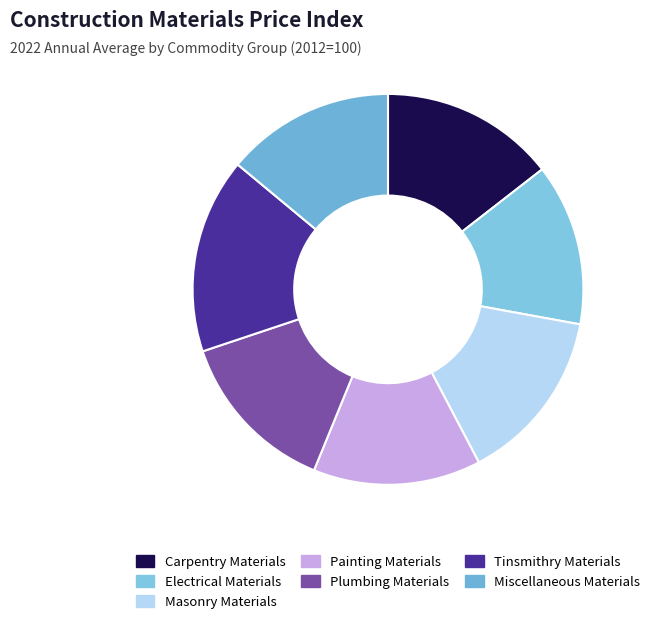

Is the sum of Electrical Materials and Masonry Materials greater than half?

No